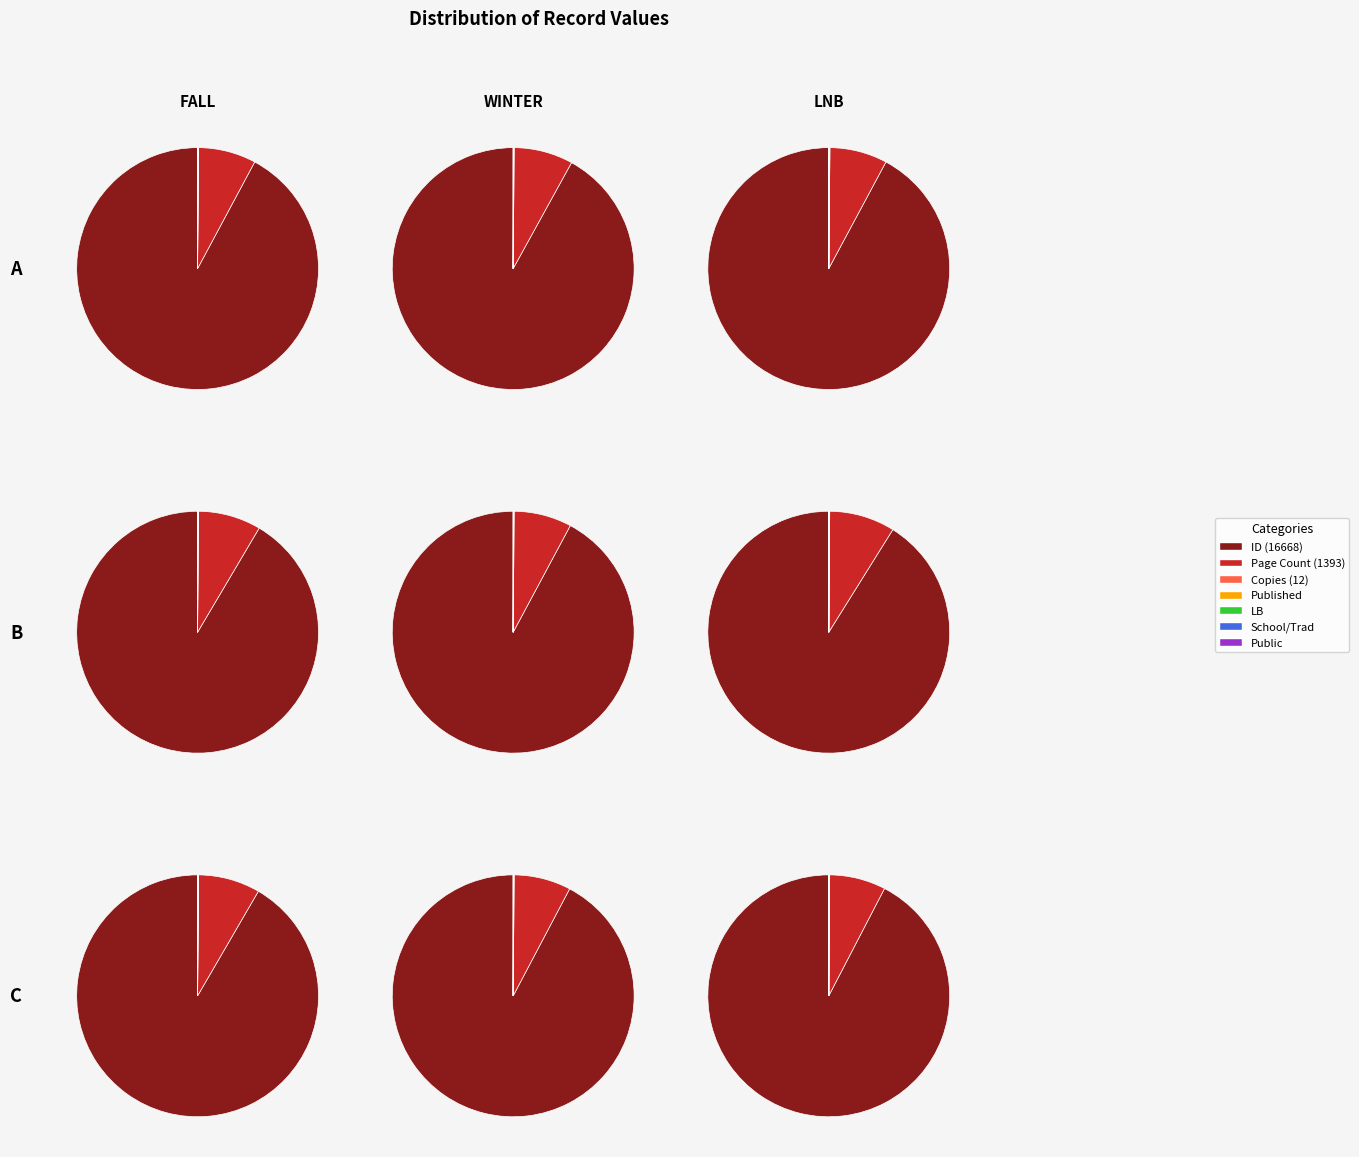

Do LB and sch_tra together represent more than half of the pie?

No